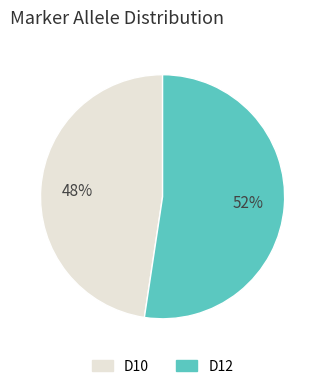

Which category has the smallest portion of the pie?

D10